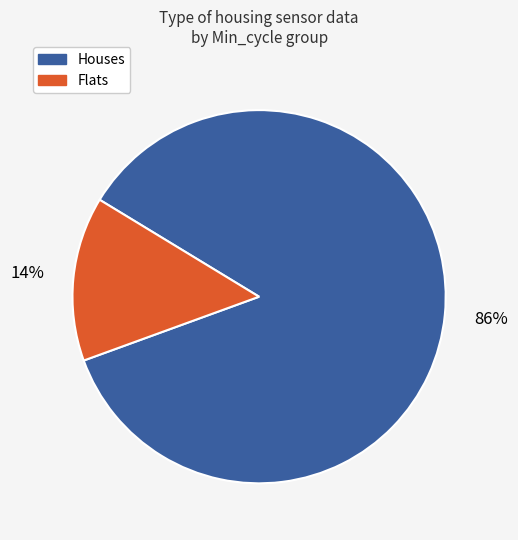

How many slices are in this pie chart?

2